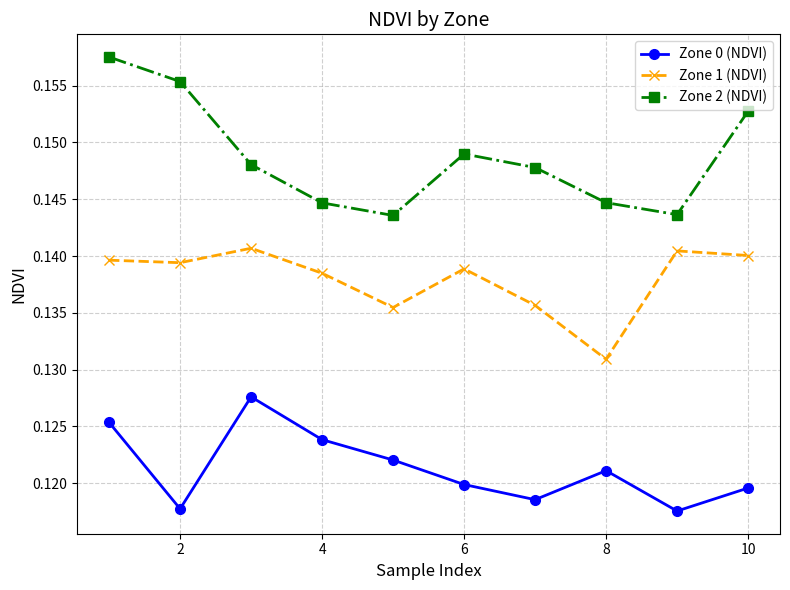

Which series has the widest spread of values?

Zone 2 (NDVI)